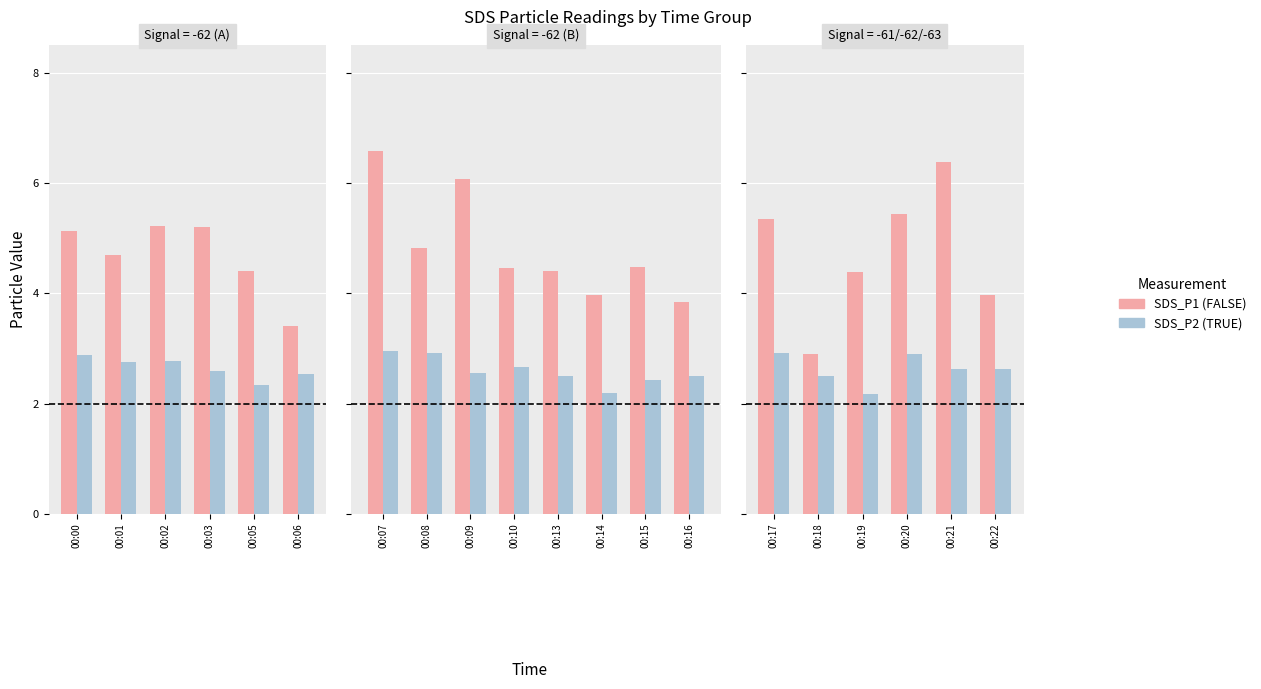

What is the average value of the SDS_P1 series?

4.7